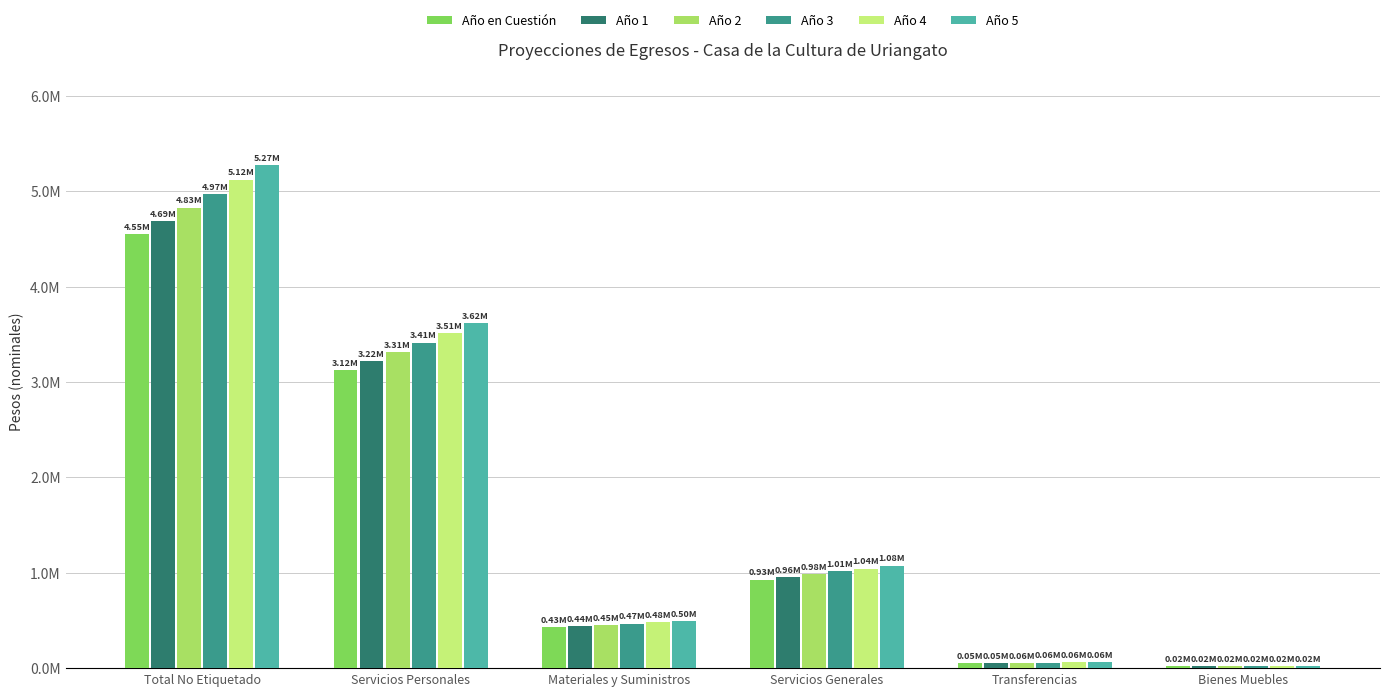

What is the maximum value shown in the chart?

5274392.2